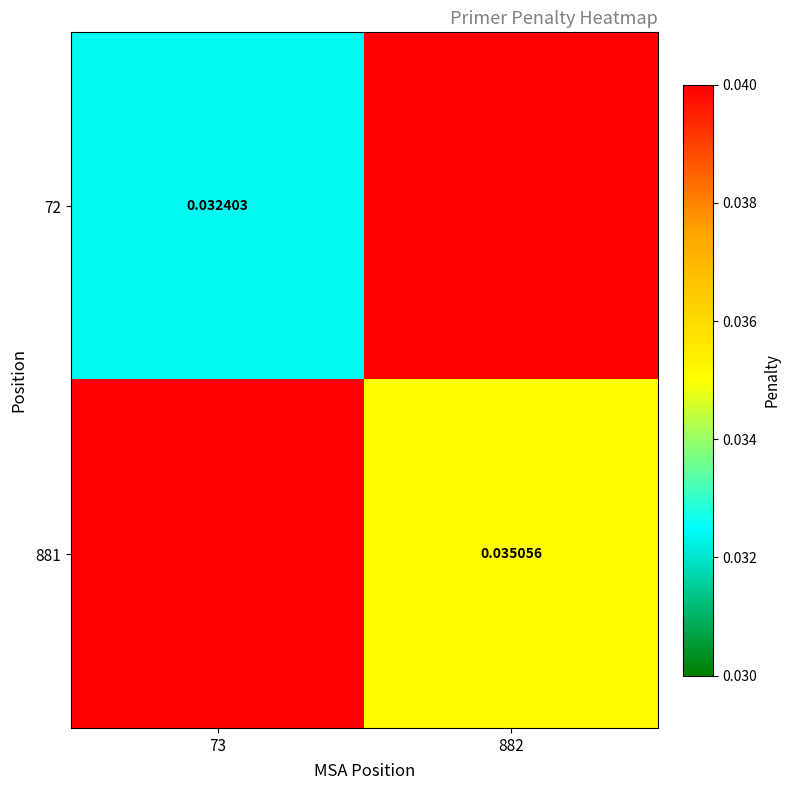

How many data points does each series have?

2